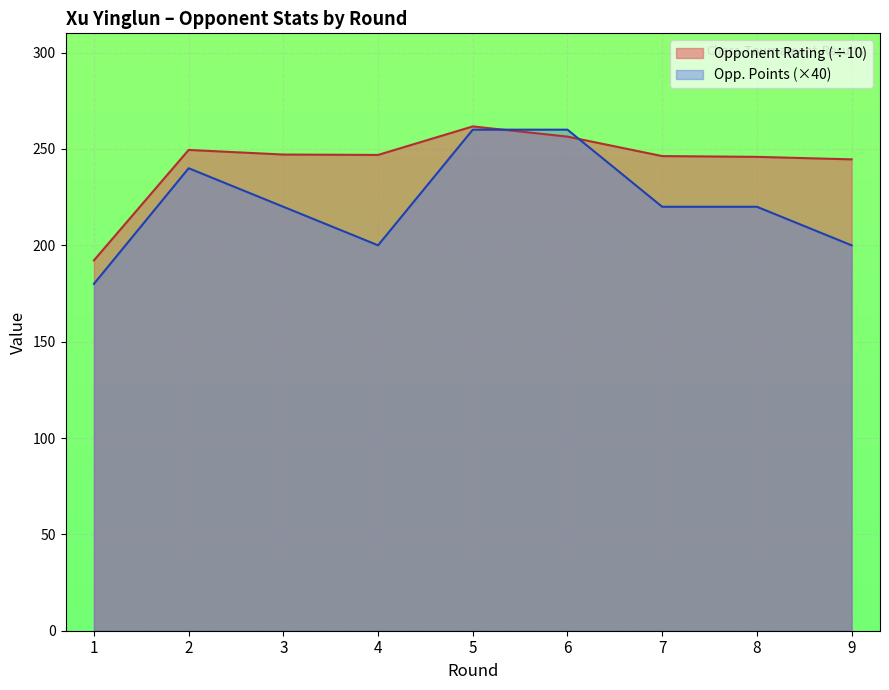

The Opponent Points series shows 446.6 at 6. True or false?

False